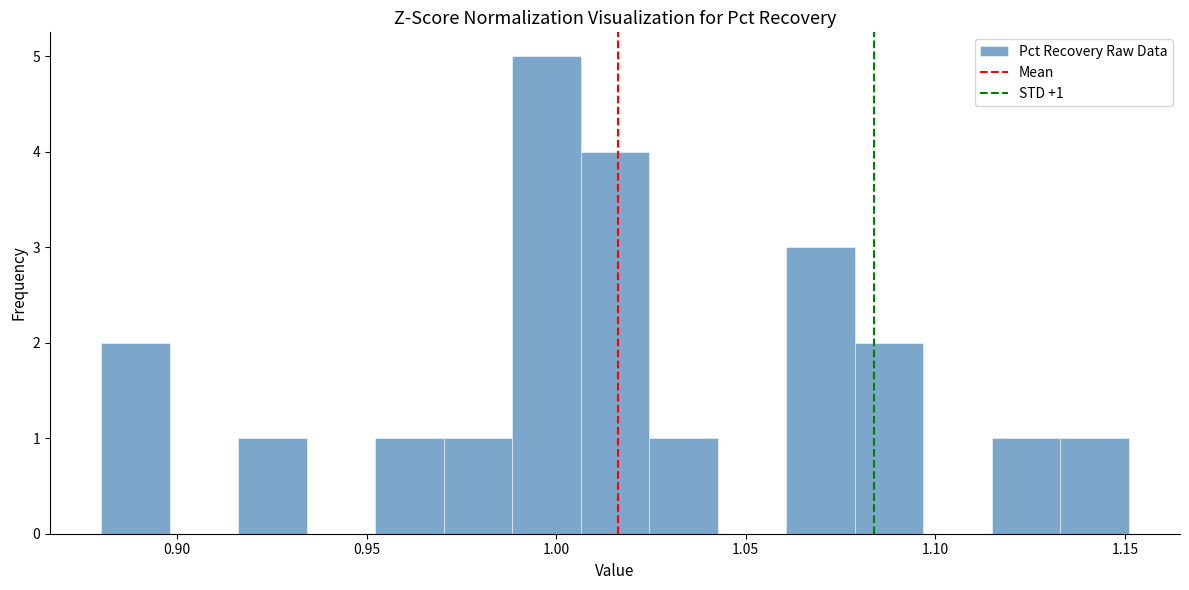

Around what value on the x-axis is the tallest bar? Give the approximate position of its centre, as read against the axis.

0.995